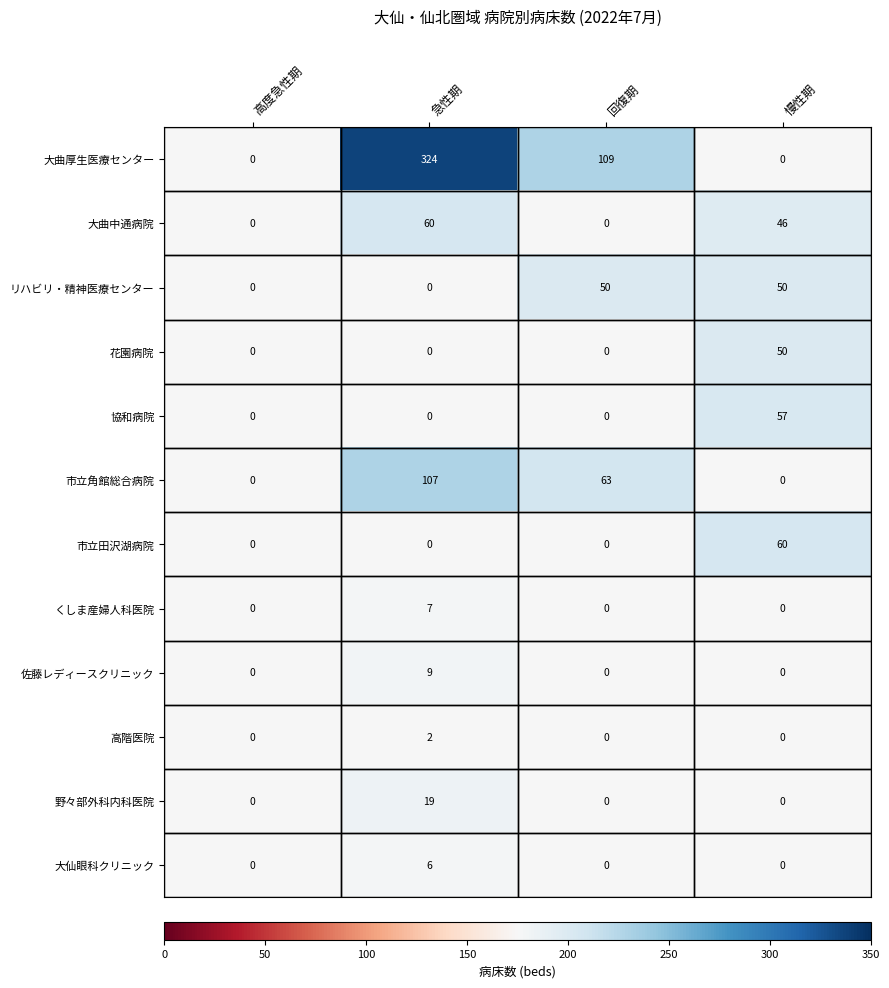

Which series changed the most between 高度急性期 and 急性期?

大曲厚生医療センター